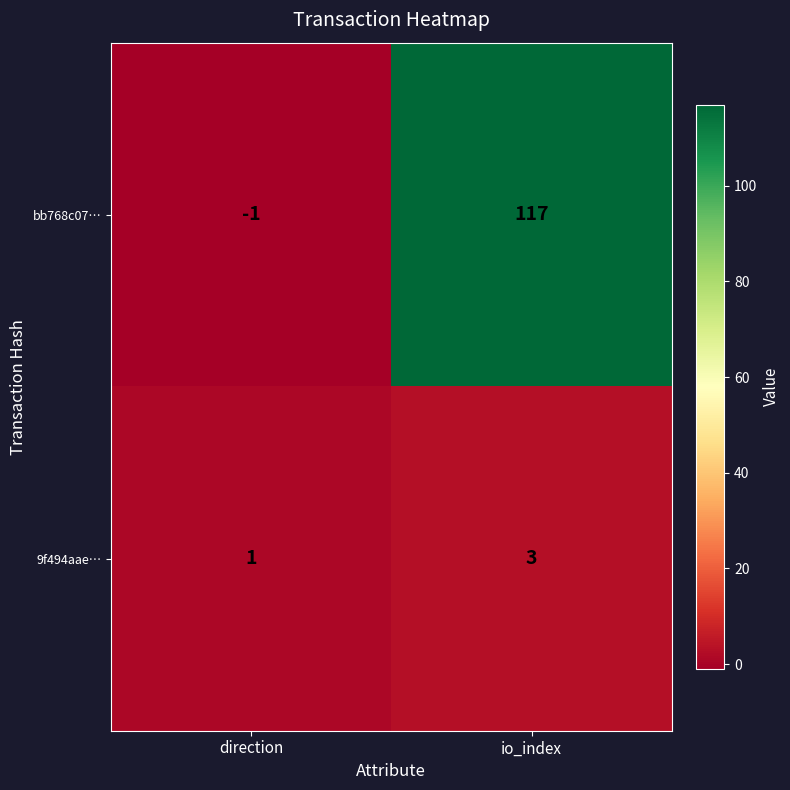

True or false: 9f494aae… has a value of 3 at io_index.

True